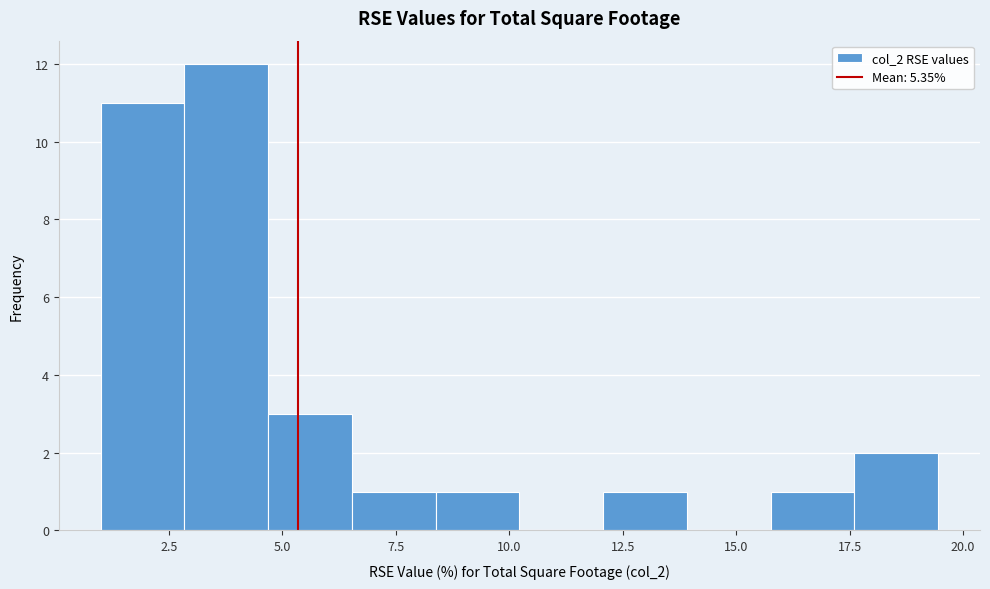

Read against the x-axis, roughly where is the centre of the tallest bar?

4.0